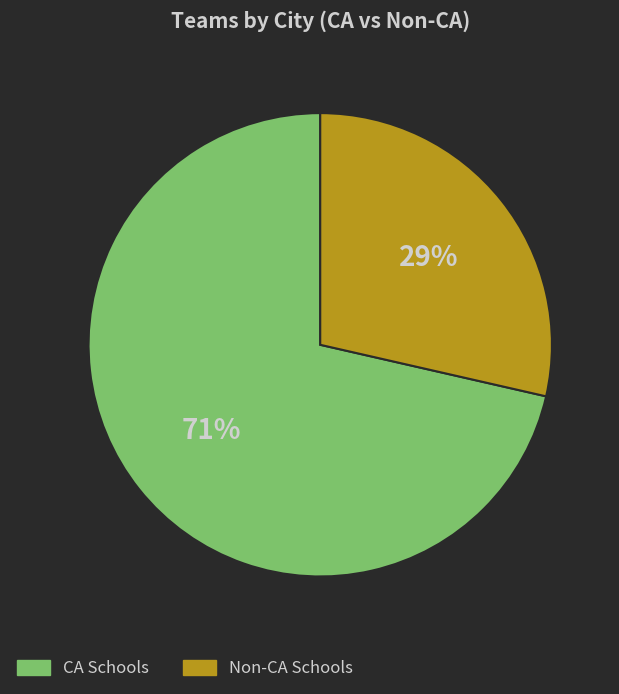

The Non-CA Schools slice represents 29% of the pie. True or false?

True